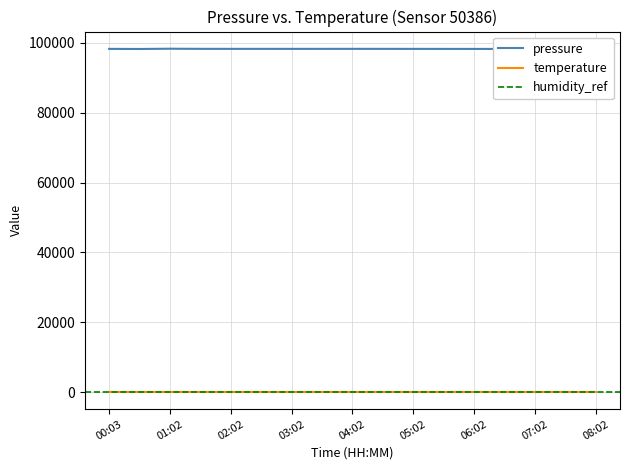

Reading left to right, extract all data points from this chart.

pressure: 98280.4	98250.4	98327.6	98289.5	98284.2	98284.3	98280.4	98284.2	98290.0	98285.0	98278.0	98272.0	98268.0	98265.0	98270.0	98275.0	98280.0
temperature: 16.5	16.6	16.9	16.3	16.2	16.3	16.4	16.4	16.3	16.3	16.2	16.2	16.2	16.2	16.2	16.2	16.3